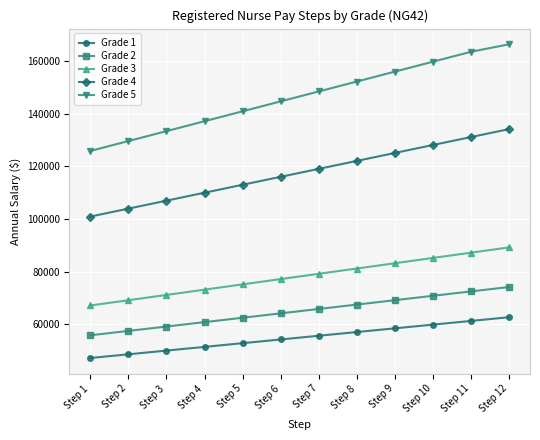

What is the smallest value displayed?

47075